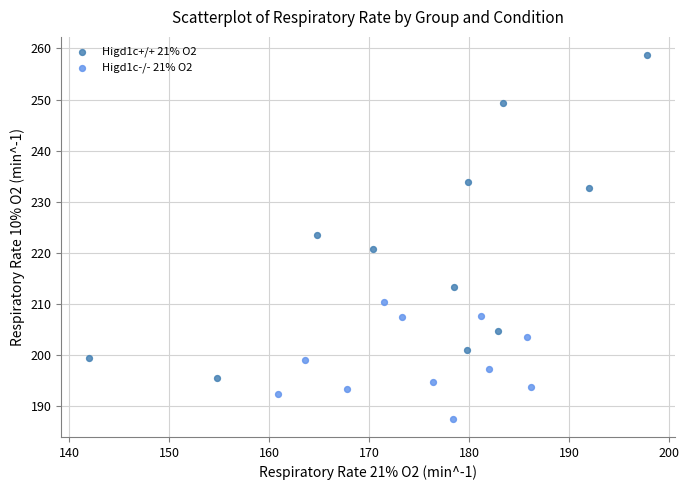

Which series reaches the maximum Y coordinate?

Higd1c+/+ 21% O2